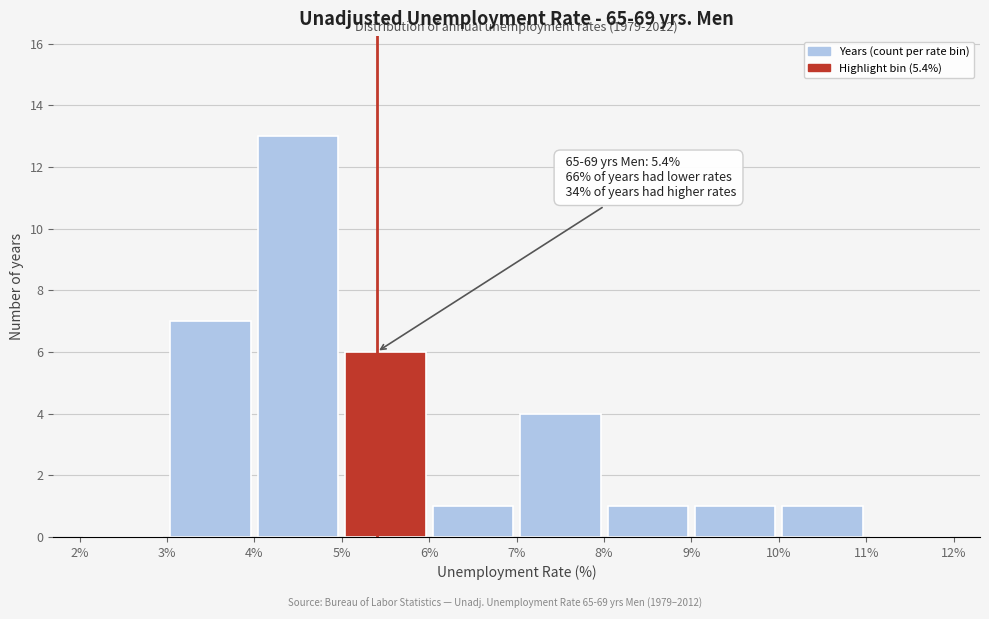

Over which range of the x-axis is the bar tallest?

4% to 5%